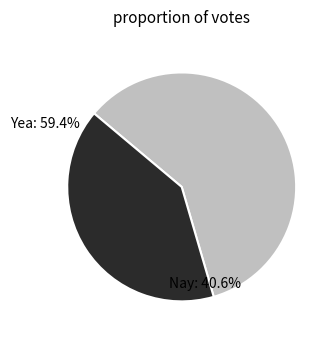

Which category accounts for the majority?

Yea